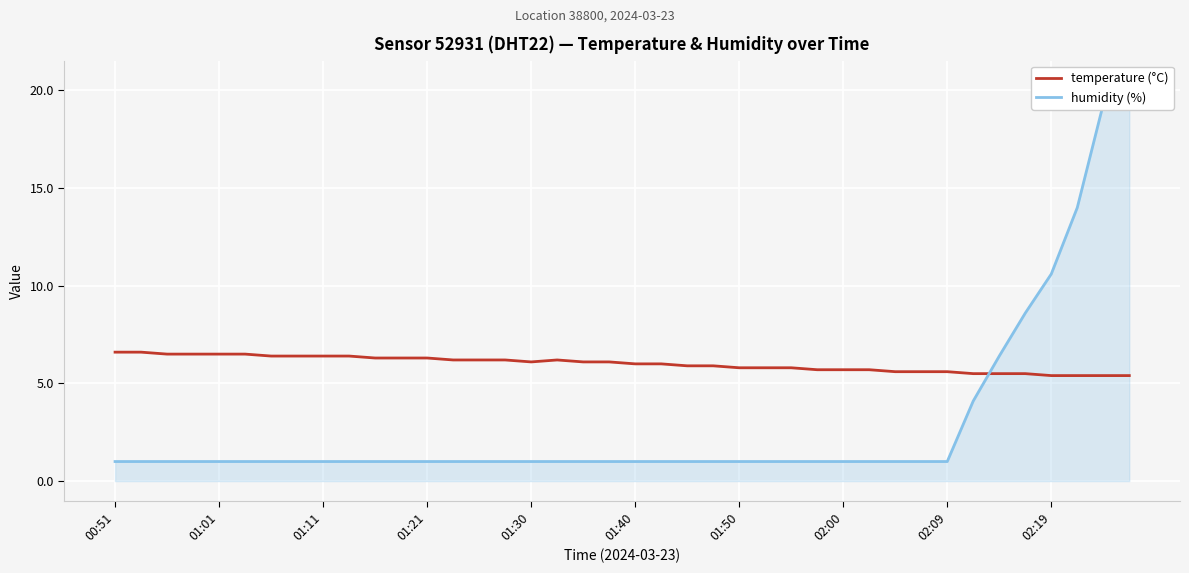

What is the maximum value for temperature (°C)?

6.6